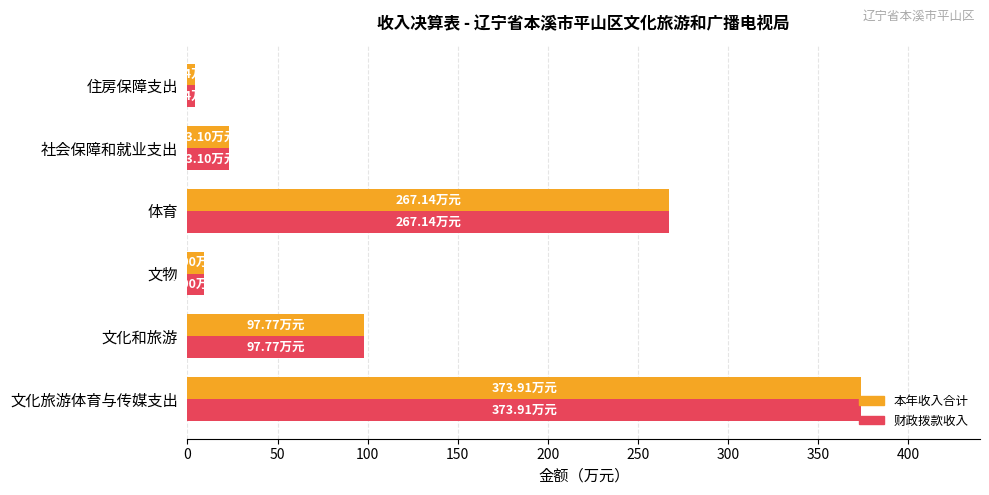

At how many categories does at least one series exceed 180?

2